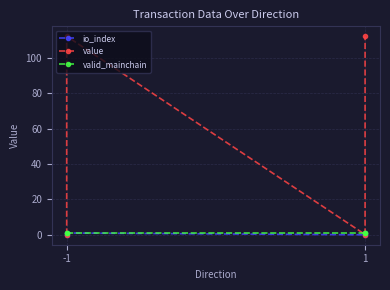

How many times do valid_mainchain and value cross each other?

3